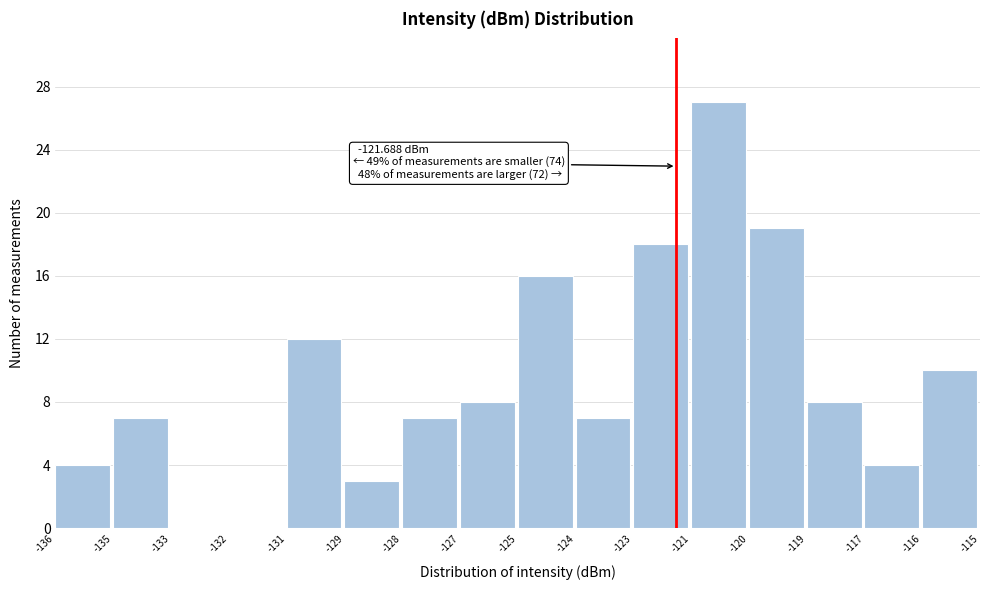

Reading left to right, list all the values displayed in this chart.

-136=4	-135=7	-133=0	-132=0	-131=12	-129=3	-128=7	-127=8	-125=16	-124=7	-123=18	-121=27	-120=19	-119=8	-117=4	-116=10